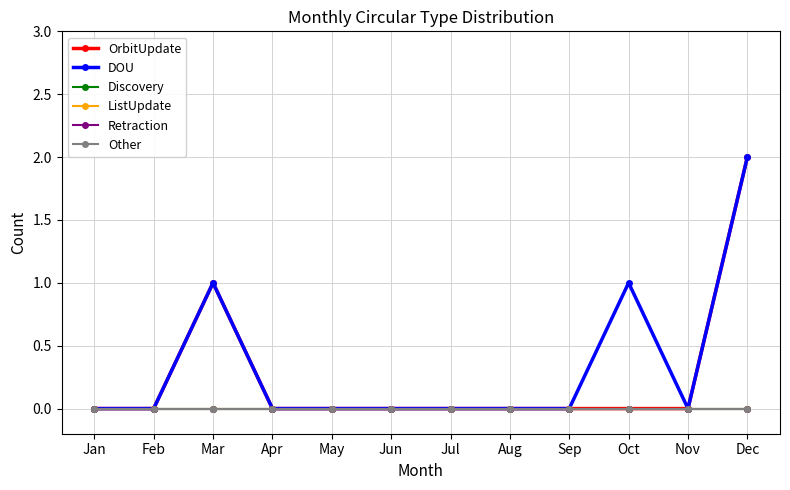

Which series has the largest range (max minus min)?

OrbitUpdate